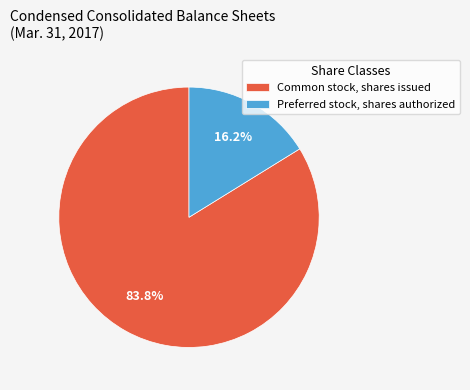

Combined, do Preferred stock, shares authorized and Common stock, shares issued account for over 50%?

Yes